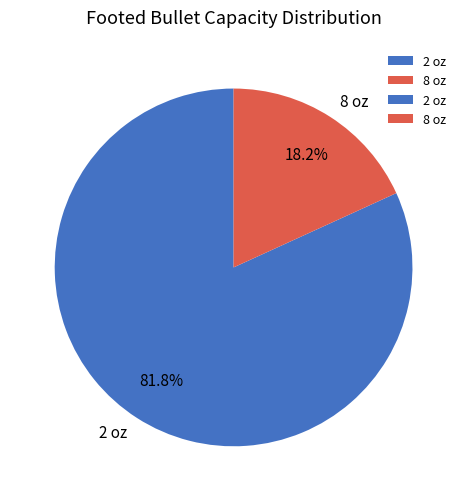

Combined, do 8 oz and 2 oz account for over 50%?

Yes